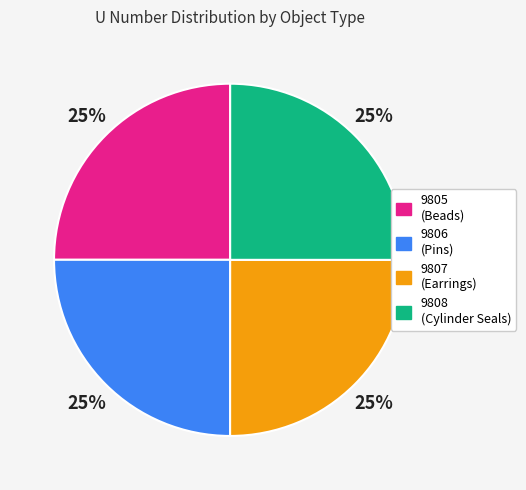

Is there any slice that represents more than half of the pie?

No